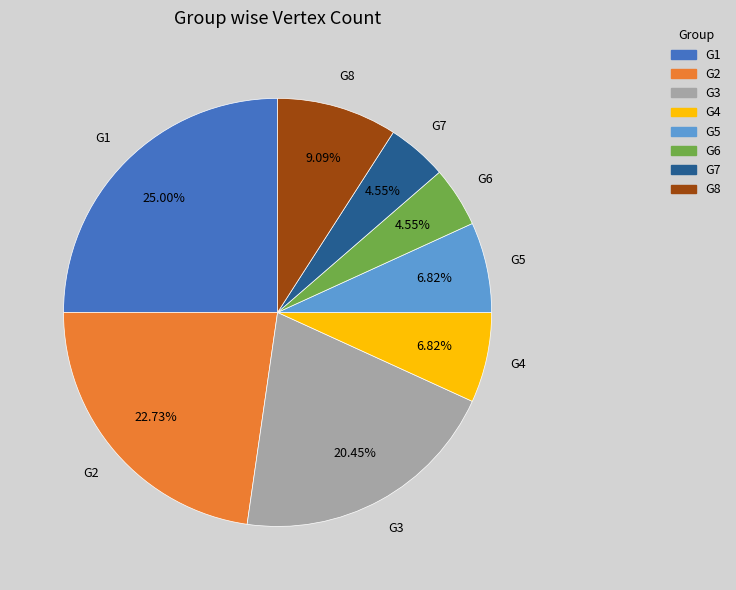

Is there a majority slice in this chart?

No